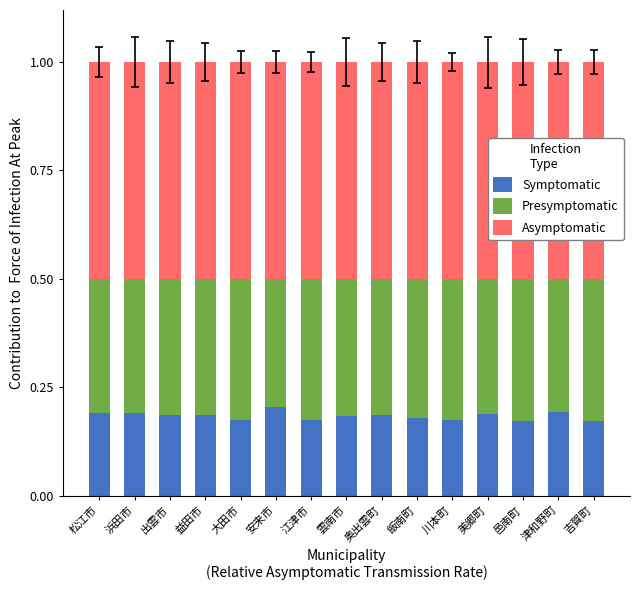

Is it true that Symptomatic equals 0.3 at 松江市?

False